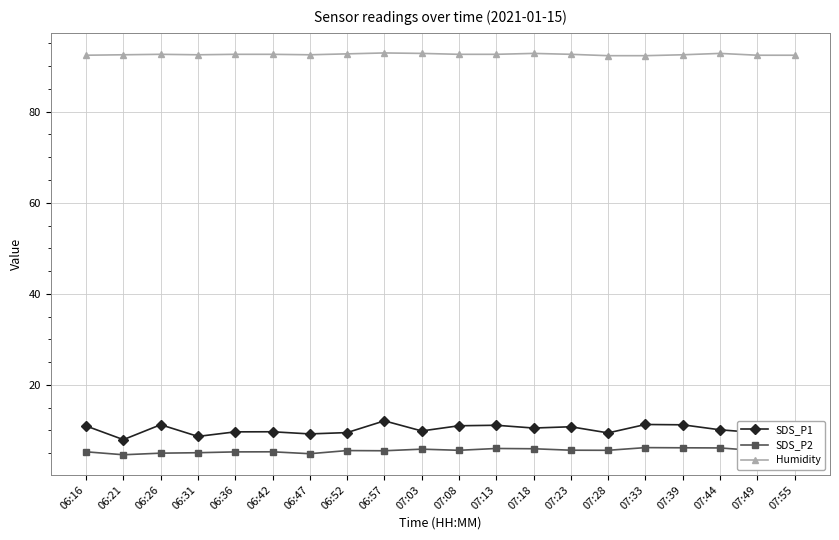

List the series in order of their peak value, lowest first.

SDS_P2, SDS_P1, Humidity